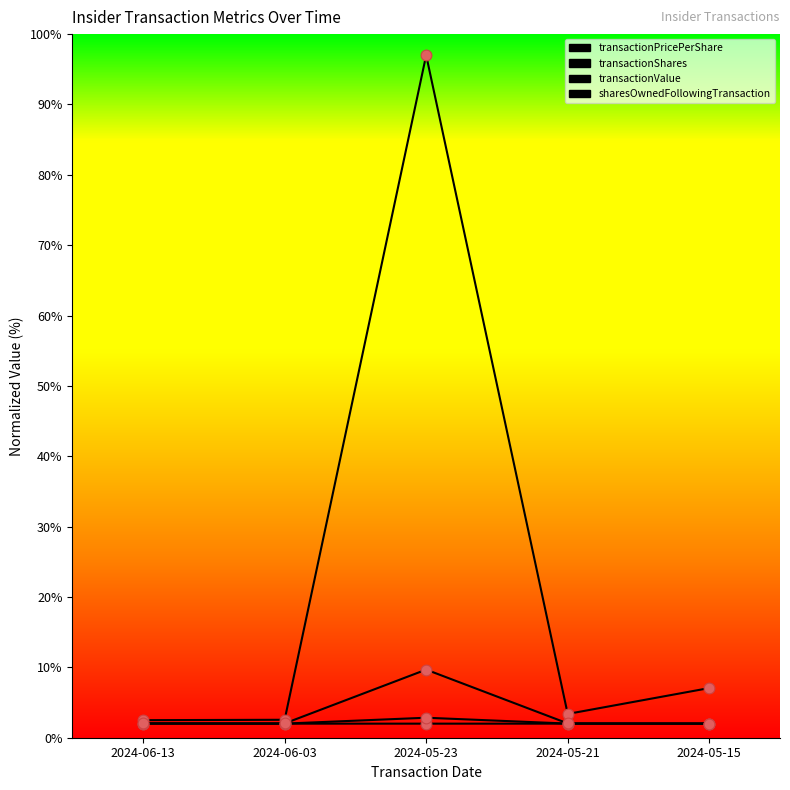

How many lines are shown in the chart?

4